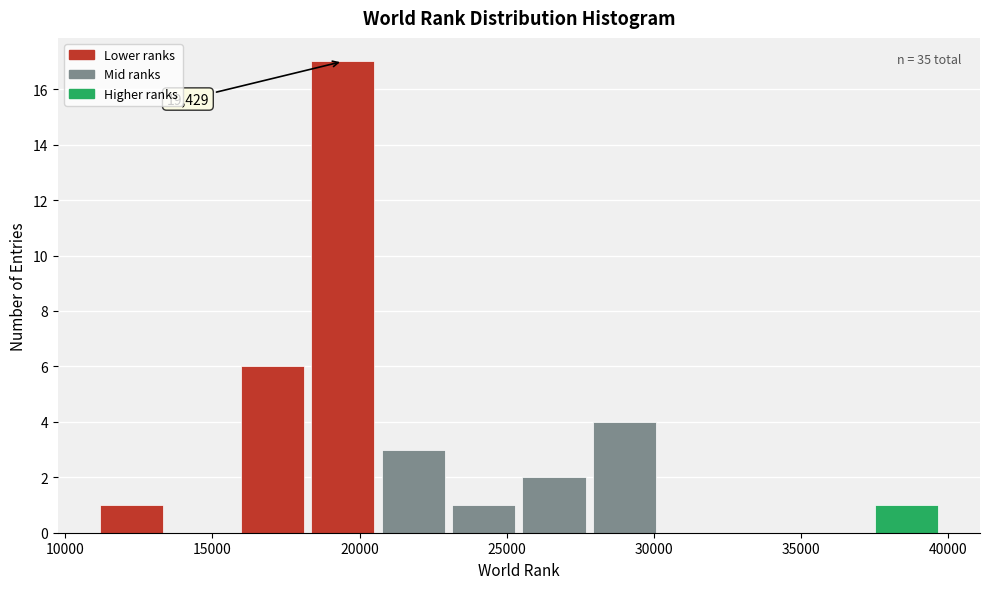

Which range on the x-axis has the tallest bar?

18000 to 20500